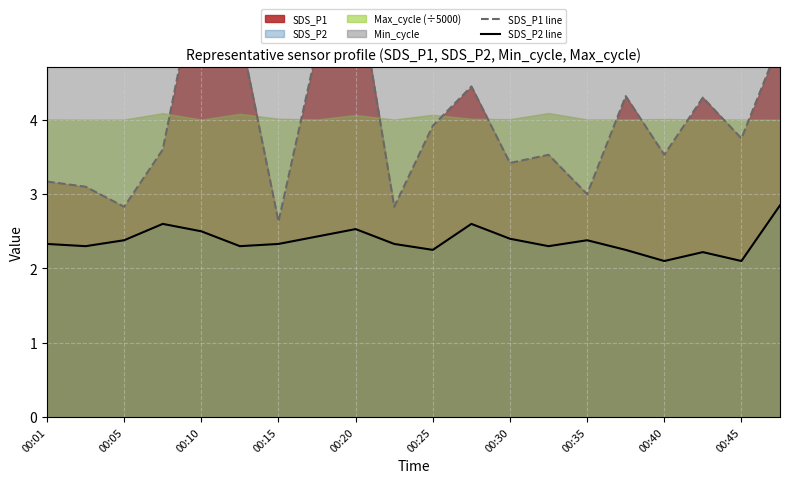

True or false: SDS_P2 line has a value of 3.8 at 00:01.

False